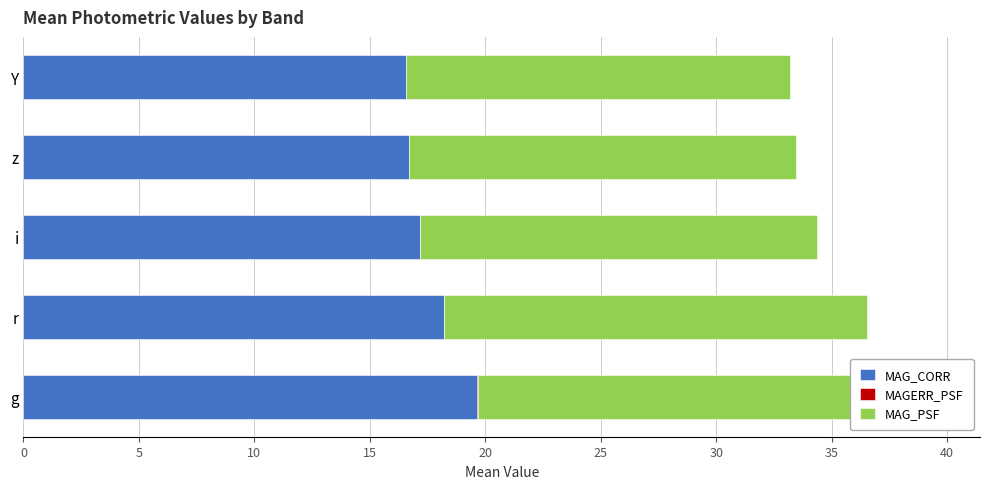

The MAG_PSF series shows 29.3 at 20. True or false?

False